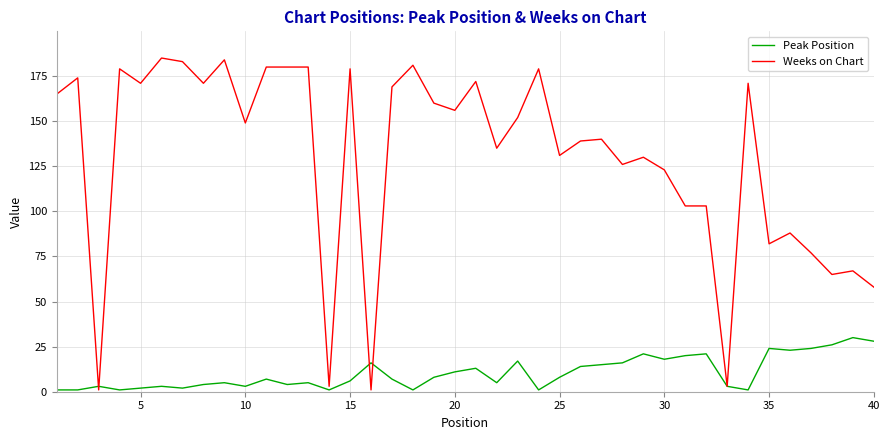

List the series in order of their peak value, highest first.

Weeks on Chart, Peak Position